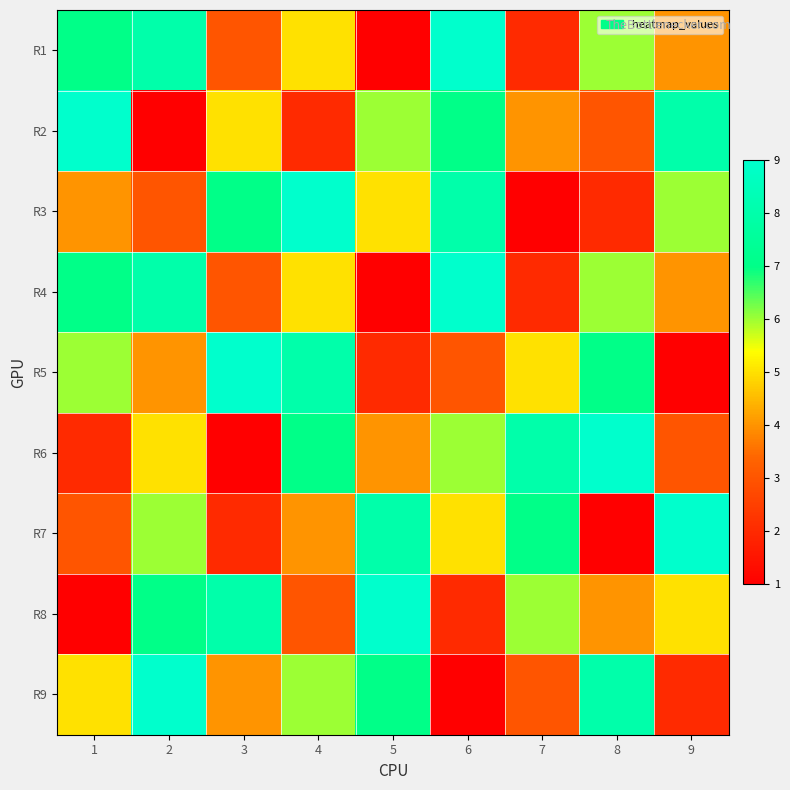

Reading left to right, transcribe all the data shown in this chart.

R1: 1=7	2=8	3=3	4=5	5=1	6=9	7=2	8=6	9=4
R2: 1=9	2=1	3=5	4=2	5=6	6=7	7=4	8=3	9=8
R3: 1=4	2=3	3=7	4=9	5=5	6=8	7=1	8=2	9=6
R4: 1=7	2=8	3=3	4=5	5=1	6=9	7=2	8=6	9=4
R5: 1=6	2=4	3=9	4=8	5=2	6=3	7=5	8=7	9=1
R6: 1=2	2=5	3=1	4=7	5=4	6=6	7=8	8=9	9=3
R7: 1=3	2=6	3=2	4=4	5=8	6=5	7=7	8=1	9=9
R8: 1=1	2=7	3=8	4=3	5=9	6=2	7=6	8=4	9=5
R9: 1=5	2=9	3=4	4=6	5=7	6=1	7=3	8=8	9=2